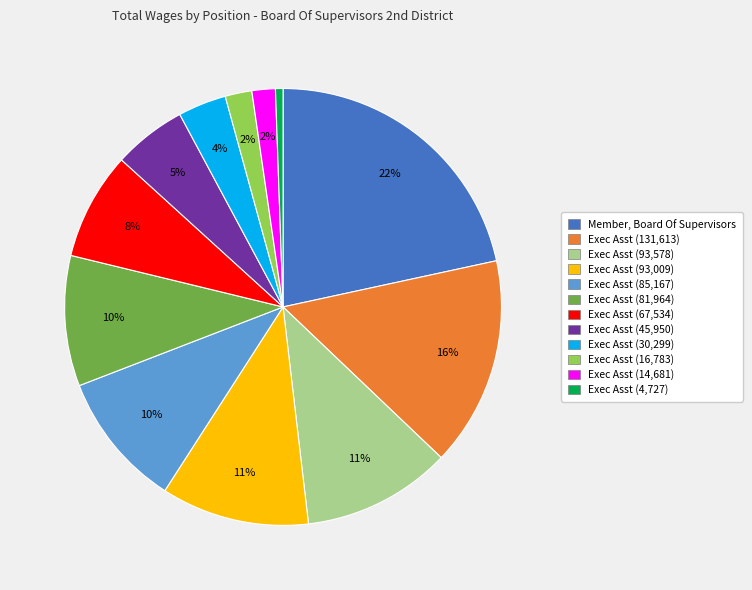

Does any single category account for the majority?

No